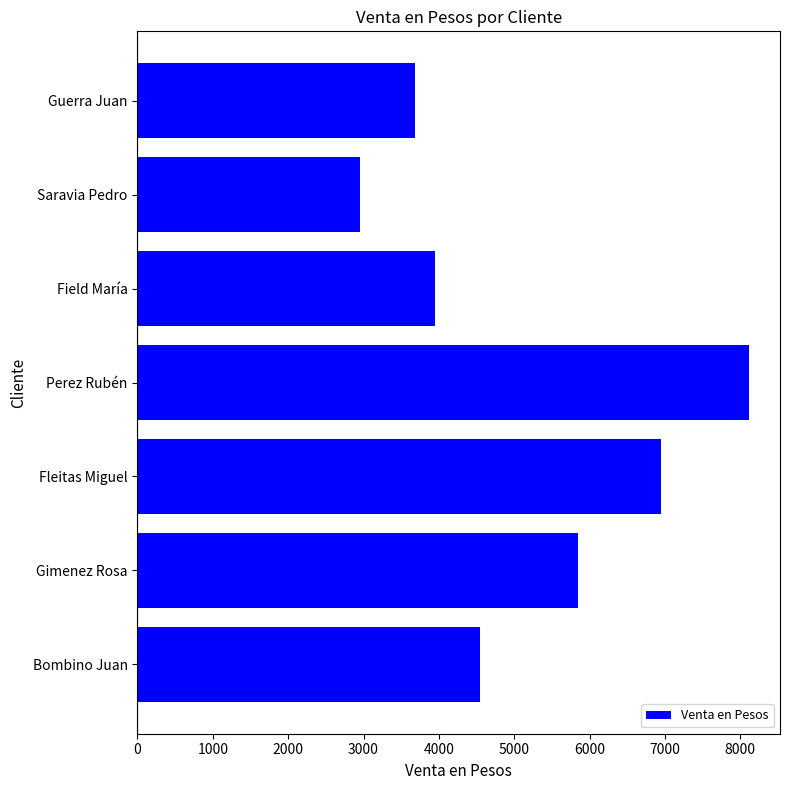

True or false: the data shows 5850 at Gimenez Rosa.

True